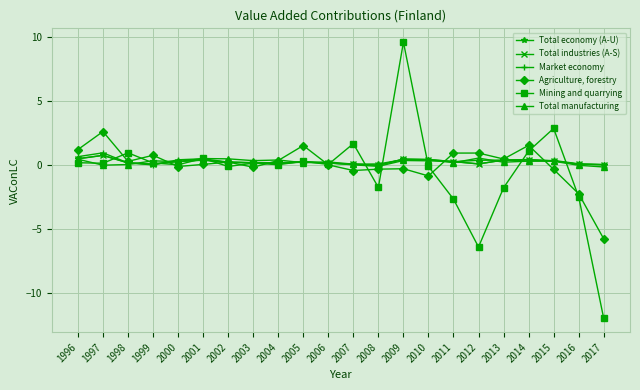

Where do Mining and quarrying and Total industries (A-S) first cross each other?

1997 and 1998